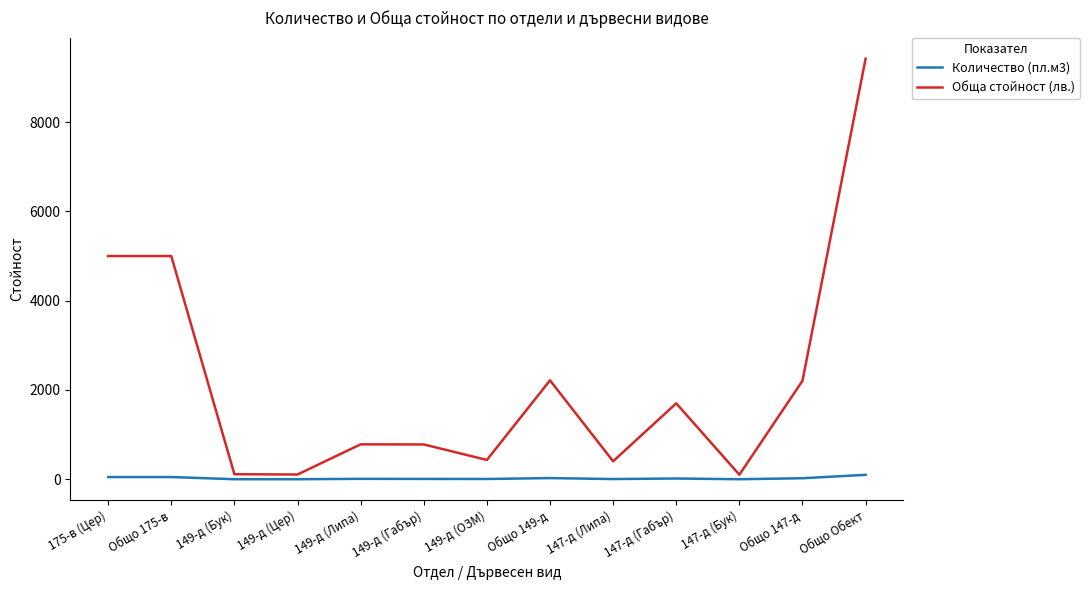

At 149-д (Липа), list the series in order from smallest to largest.

Количество (пл.м3), Обща стойност (лв.)